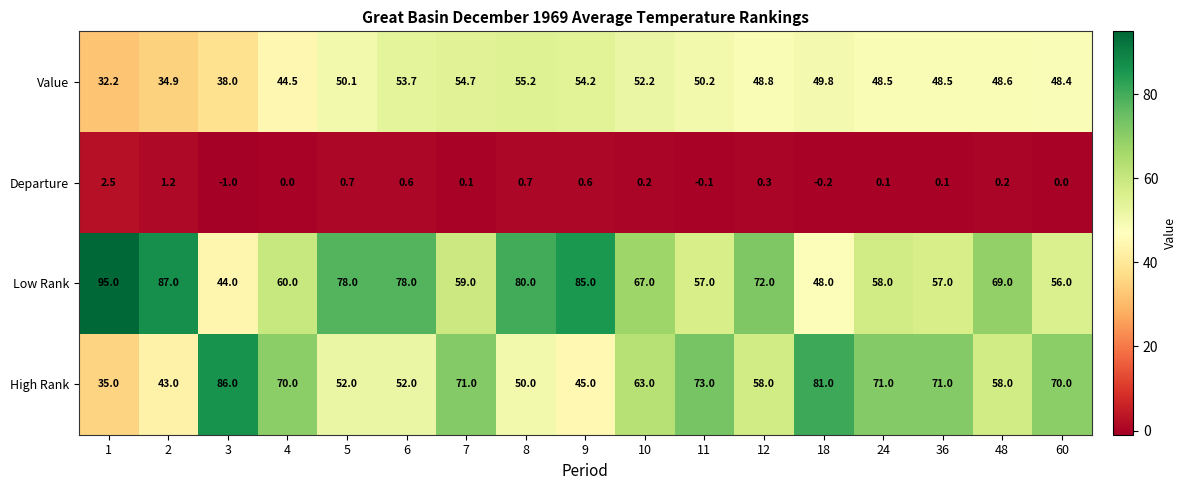

Rank the series by their maximum value, from lowest to highest.

Departure, Value, High Rank, Low Rank